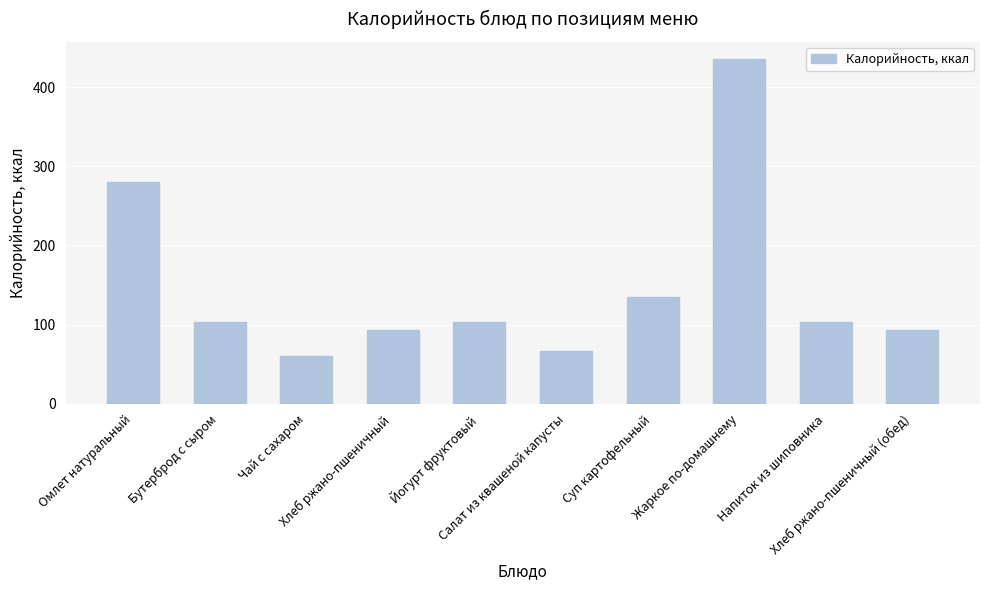

True or false: the data shows 178.9 at Напиток из шиповника.

False